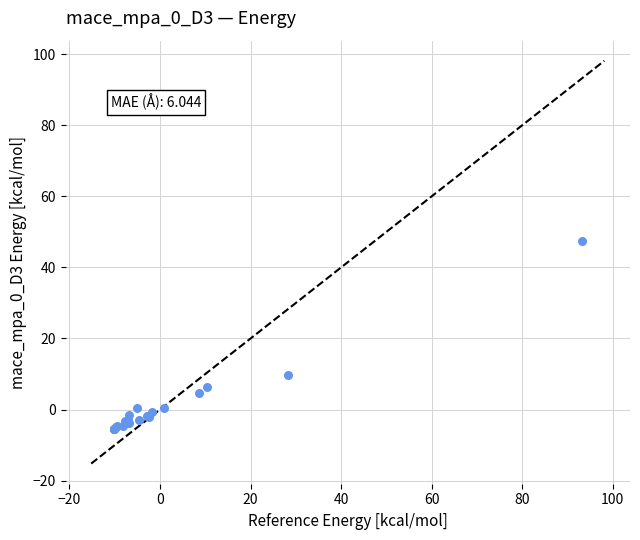

What Y value in the scatter plot is closest to 20?

9.8